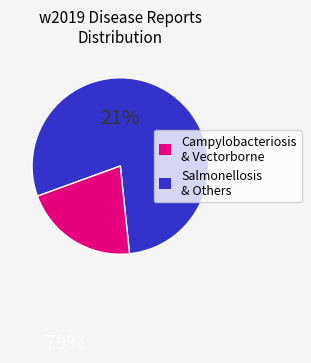

Does any single category account for the majority?

Yes